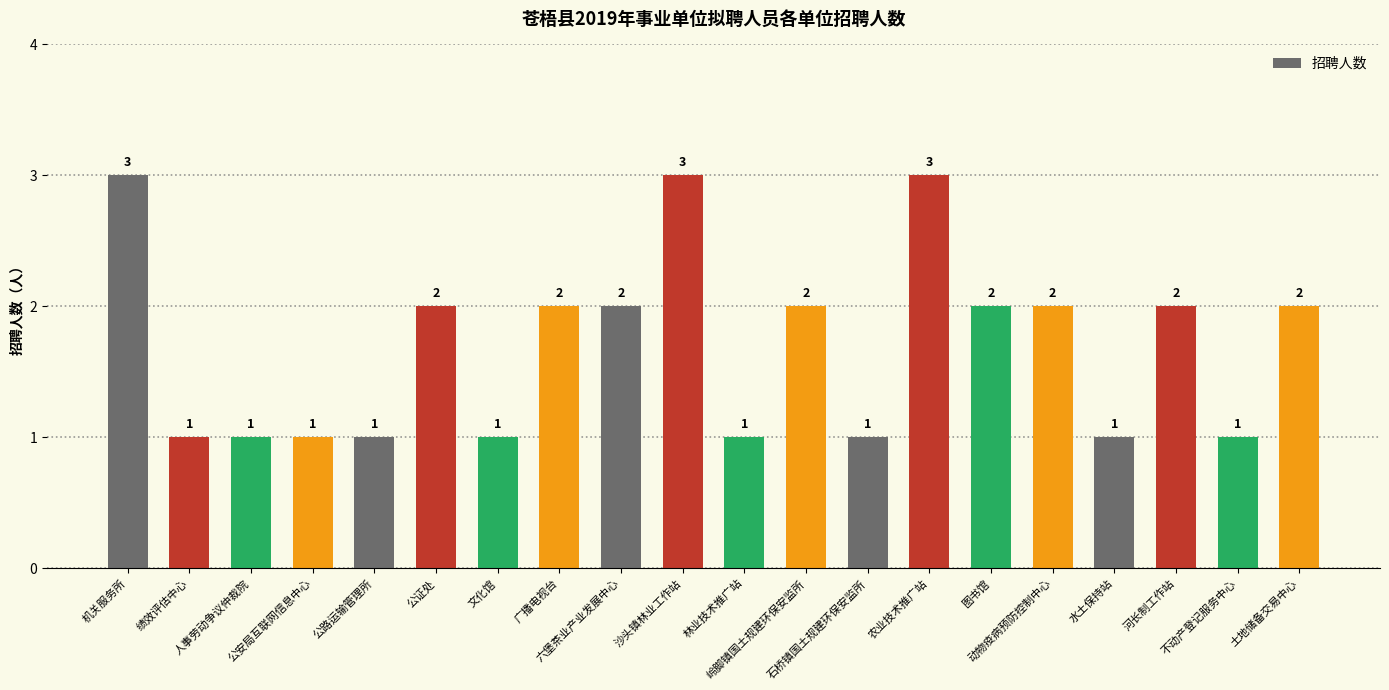

What is the ratio of the value at 土地储备交易中心 to the value at 绩效评估中心?

2.0